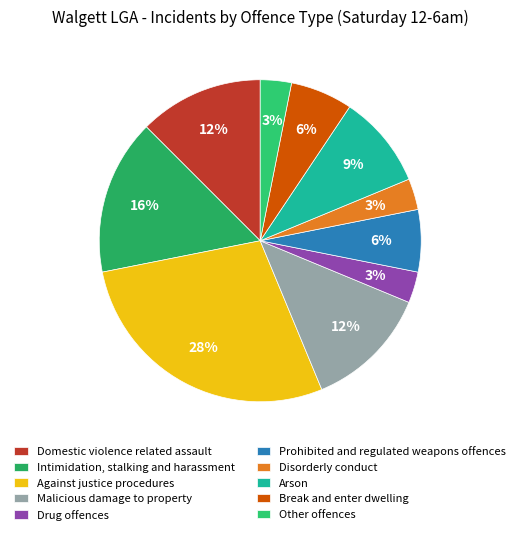

Which category has the biggest portion of the pie?

Against justice procedures